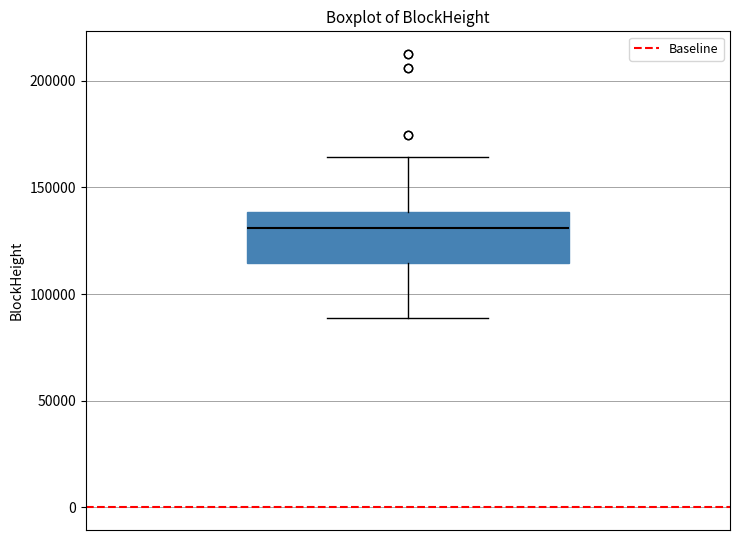

Where does the median line of the box sit on the y-axis? The values are not printed on the chart, so give them approximately, as read against the axis.

130000